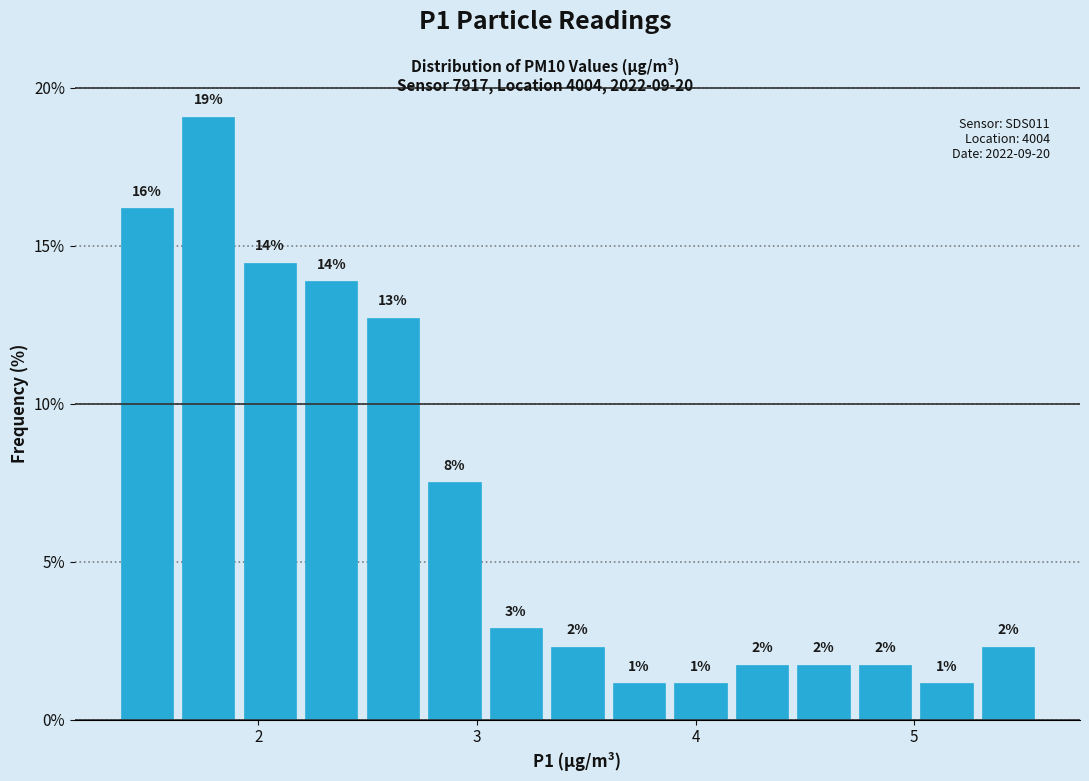

Around what value on the x-axis is the tallest bar? Give the approximate position of its centre, as read against the axis.

1.8